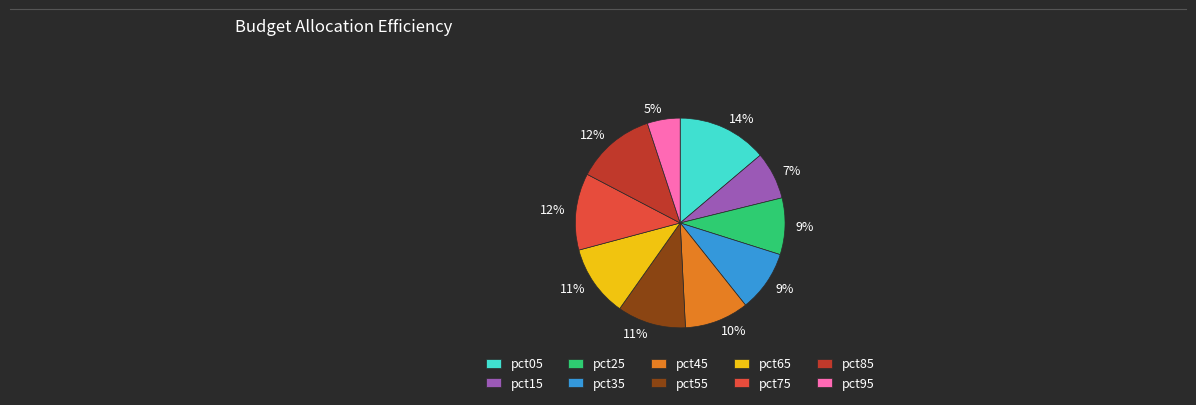

What is the ratio of the value at pct95 to the value at pct65?

0.5